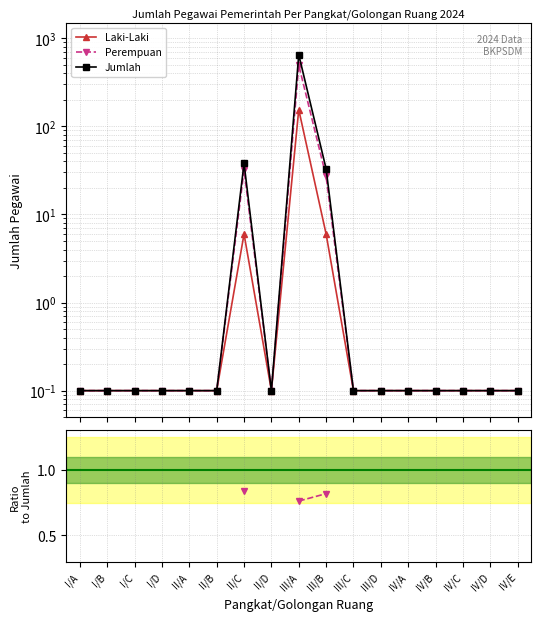

Is this an area chart (filled region under the line)?

No